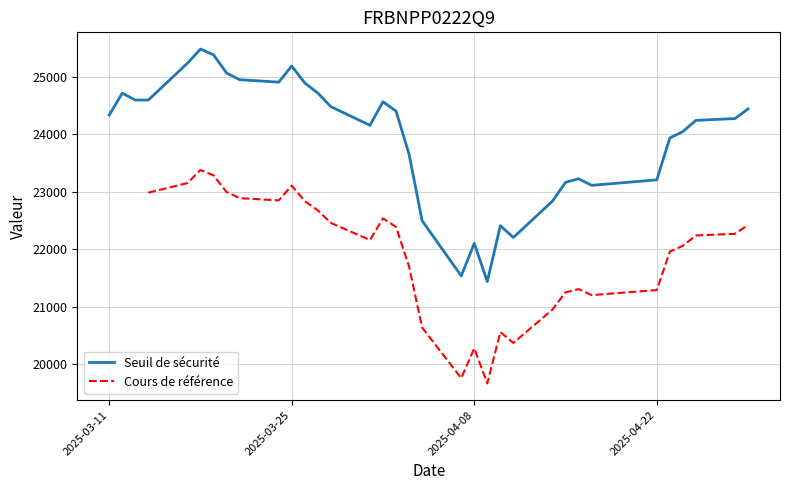

What is the maximum value for Seuil de sécurité?

25485.0